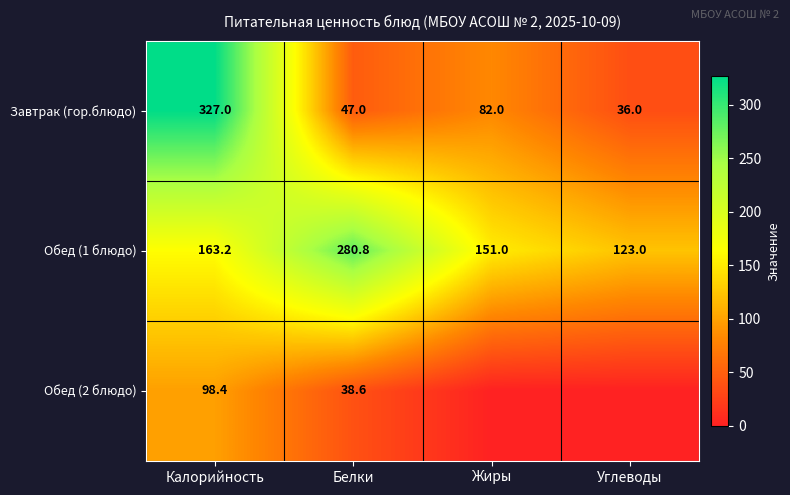

Is it true that Обед (2 блюдо) equals 38.2 at Калорийность?

False